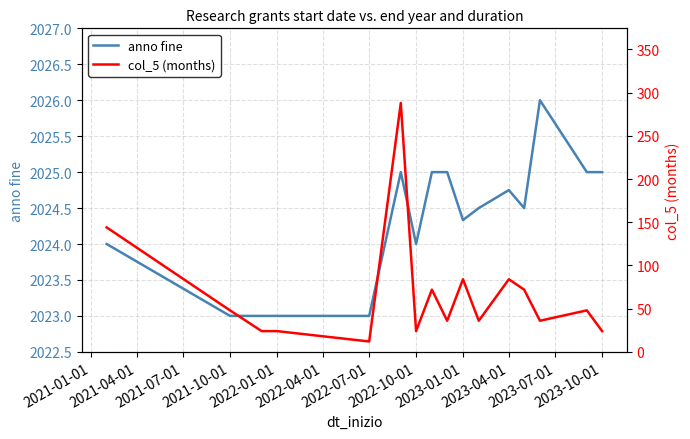

What is the lowest value of the anno fine series?

2023.0